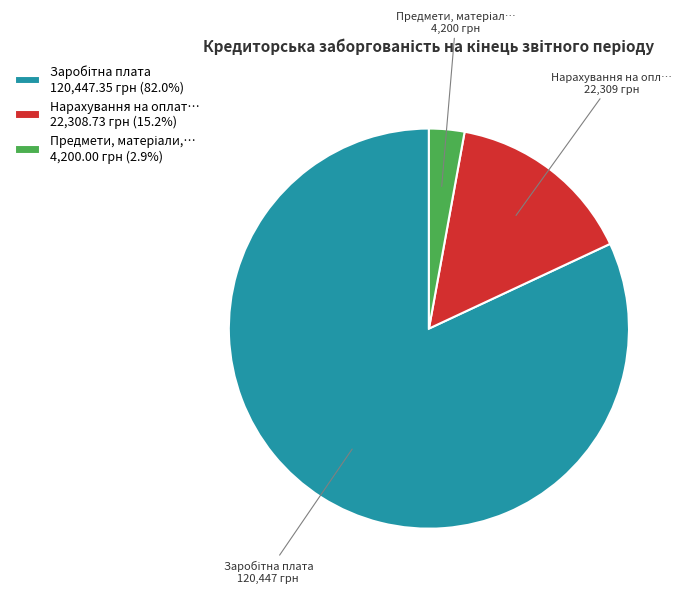

Is there a majority slice in this chart?

Yes